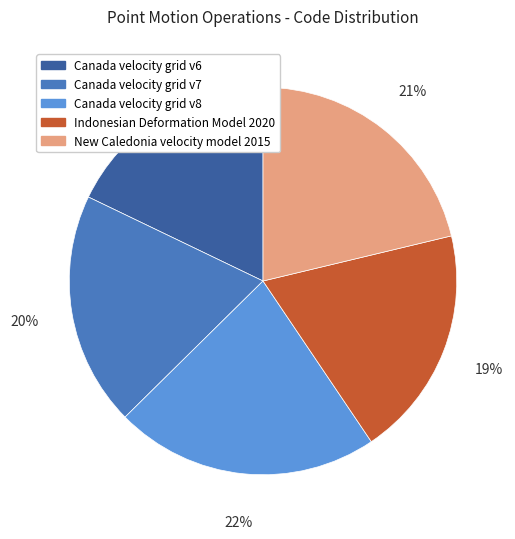

Do Indonesian Deformation Model 2020 and Canada velocity grid v8 together represent more than half of the pie?

No